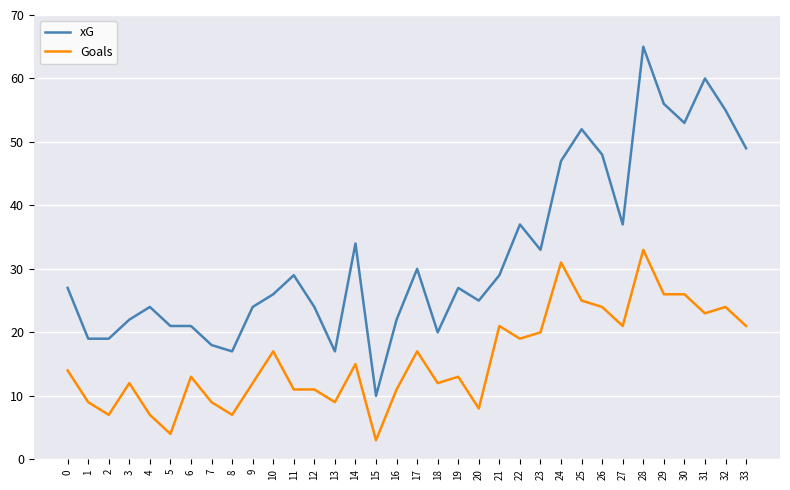

True or false: Goals has more than 1 points higher than both neighbors.

True